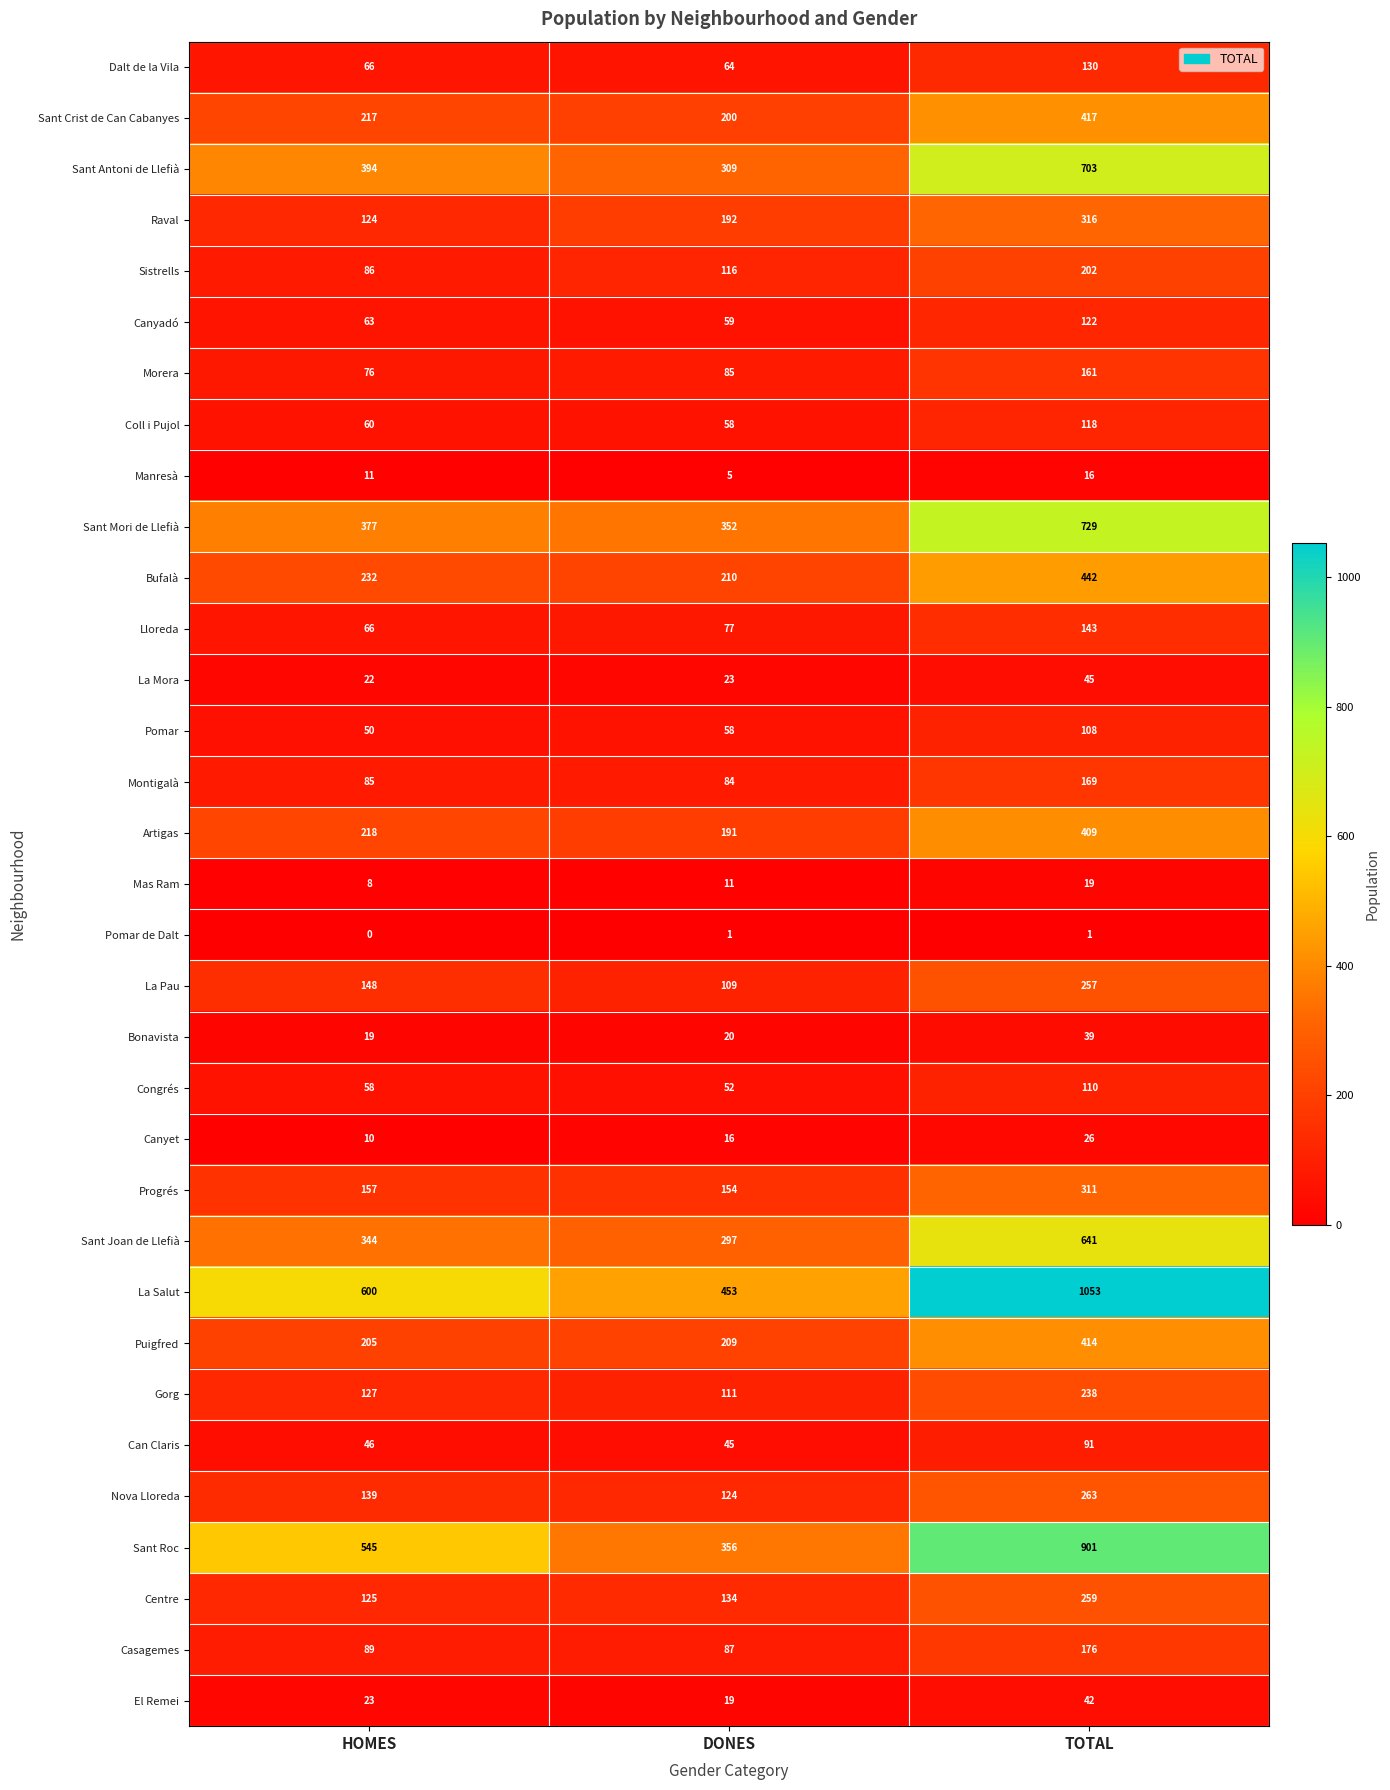

At which category is the sum across all series the highest?

TOTAL